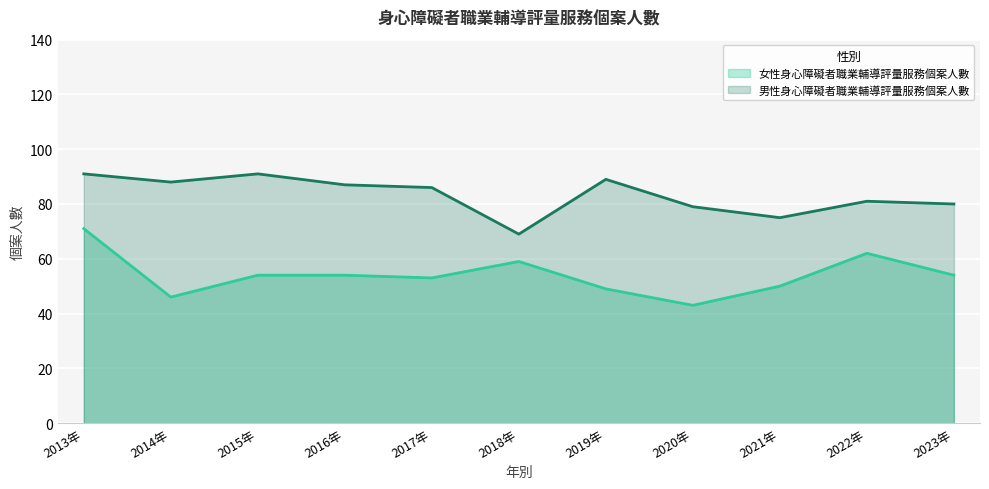

At how many categories does at least one series exceed 76?

9